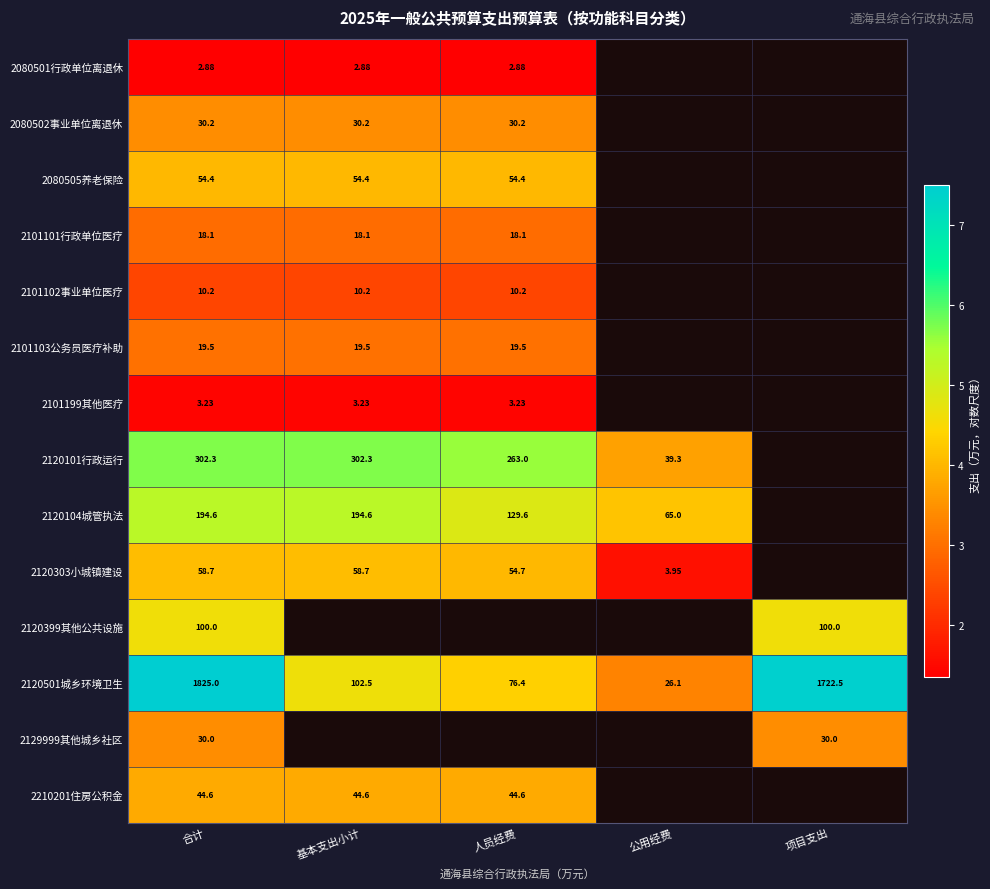

True or false: 2120303小城镇建设 has a value of 7.2 at 合计.

False